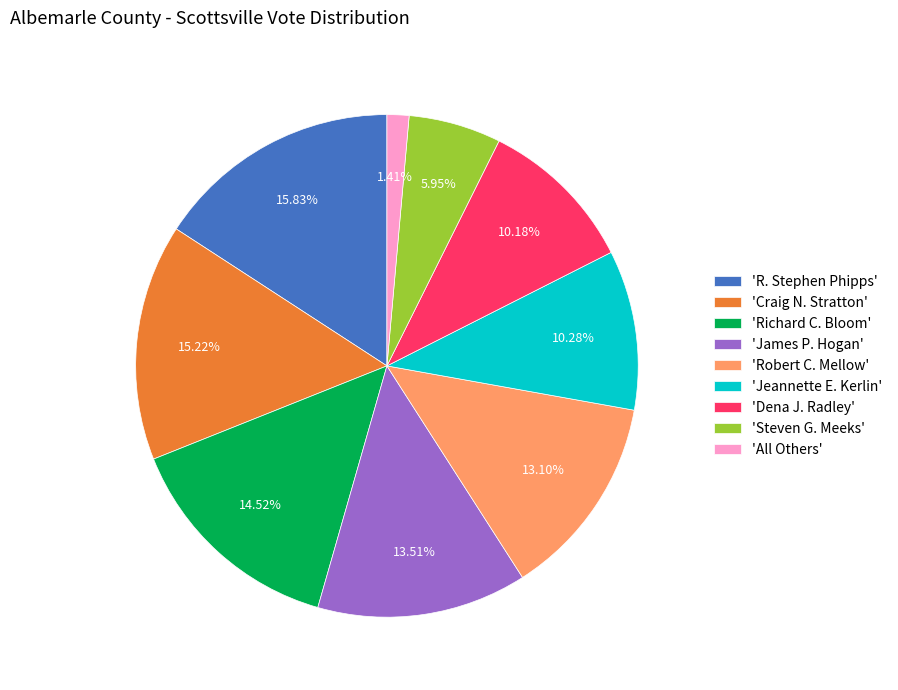

How many segments does this pie chart have?

9